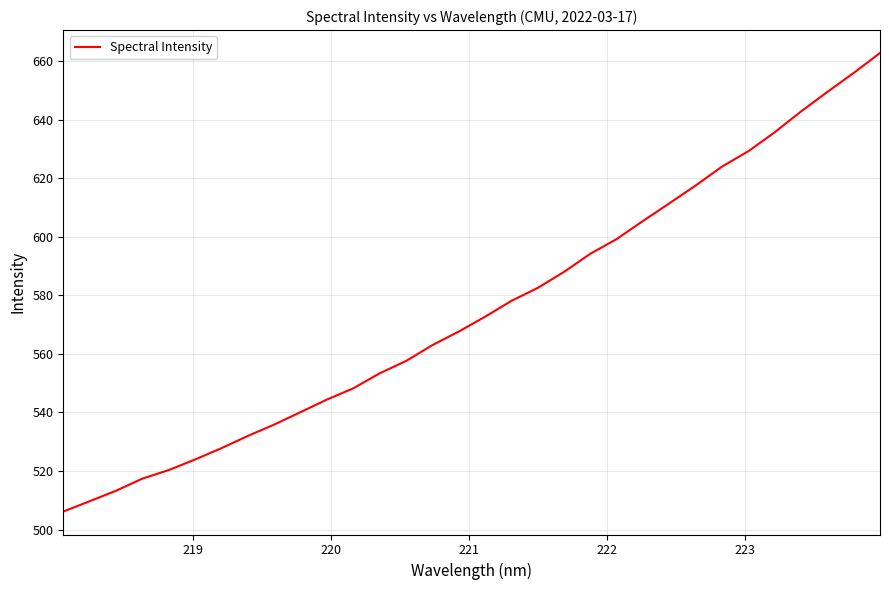

What is the sum of all values?

18409.9